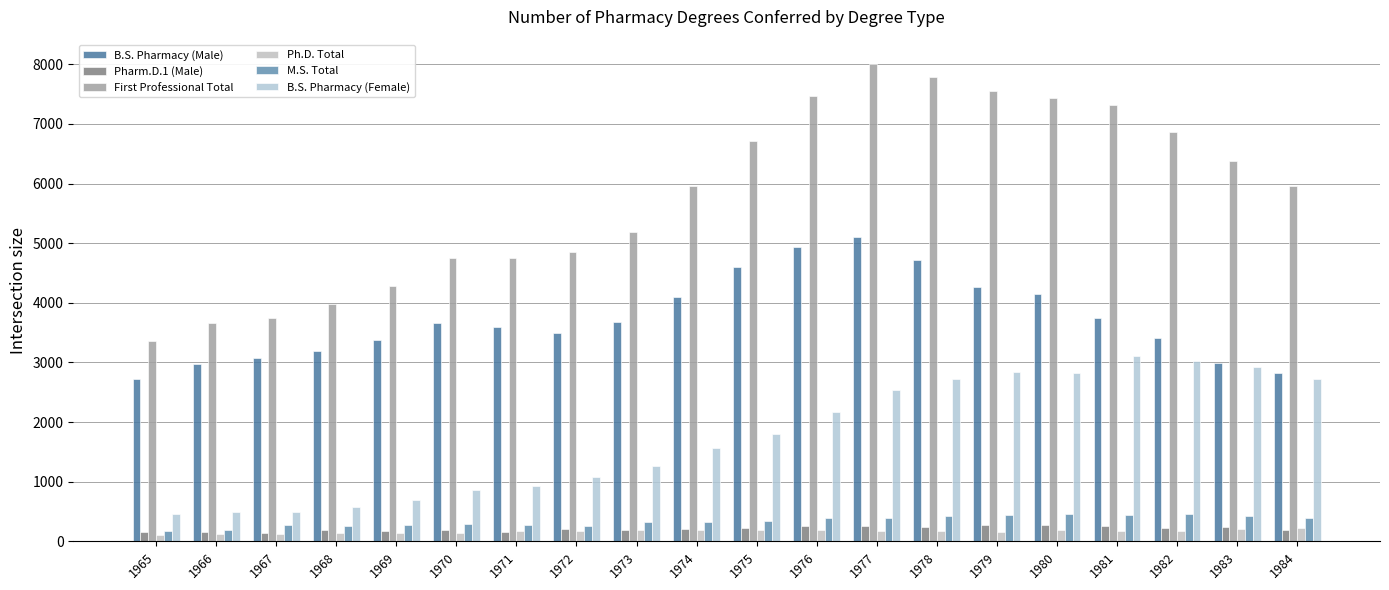

How many distinct data groups are displayed?

6